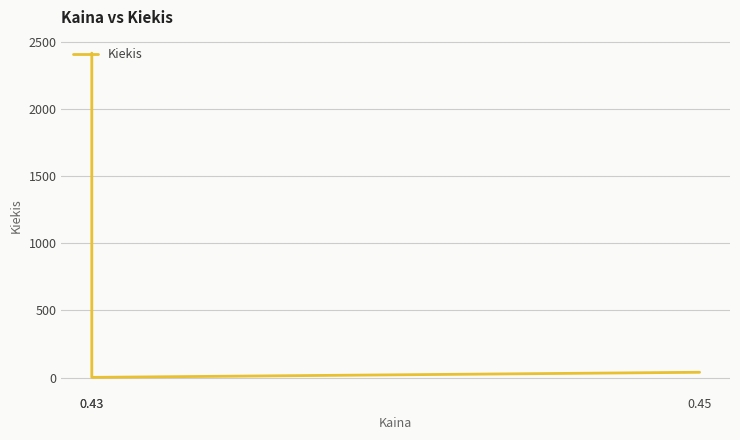

How many lines are shown in the chart?

1